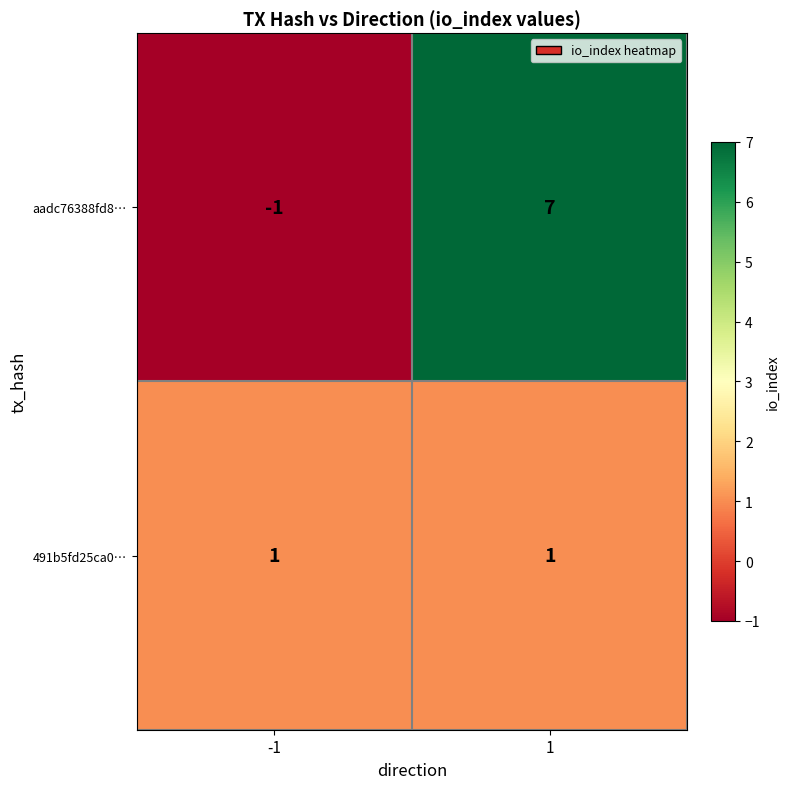

The value of aadc76388fd8… at 1 is 4. True or false?

False